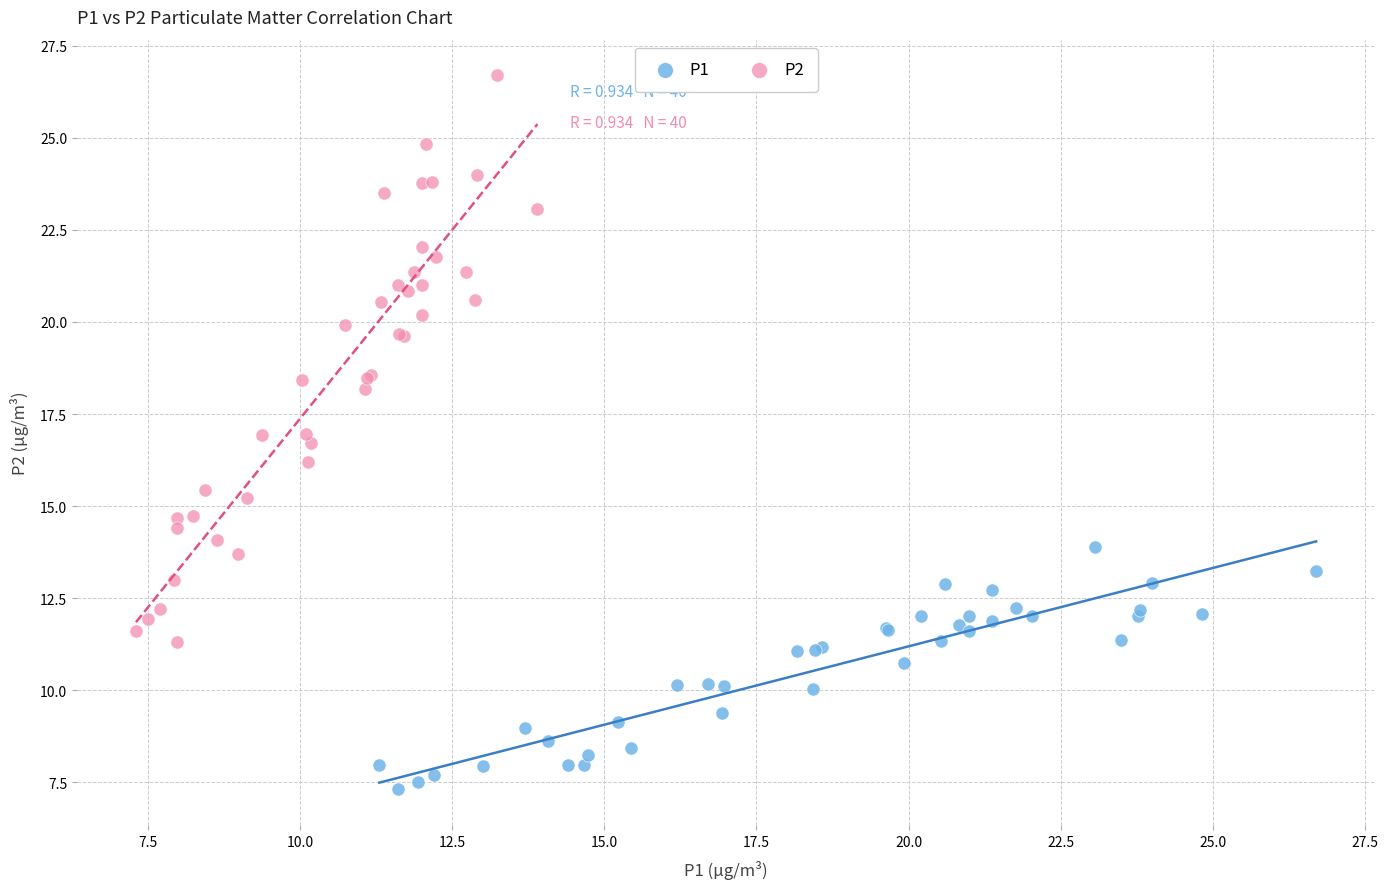

Which series has the widest spread of Y values?

P2